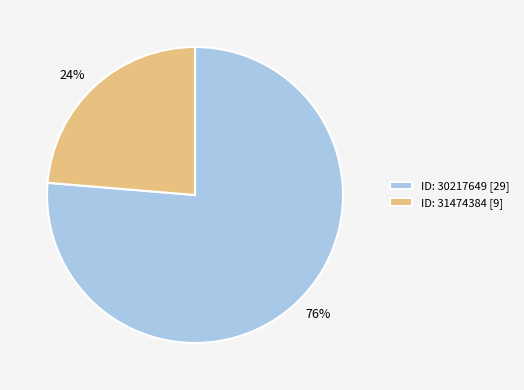

What is the largest slice in the pie chart?

ID: 30217649 [29]